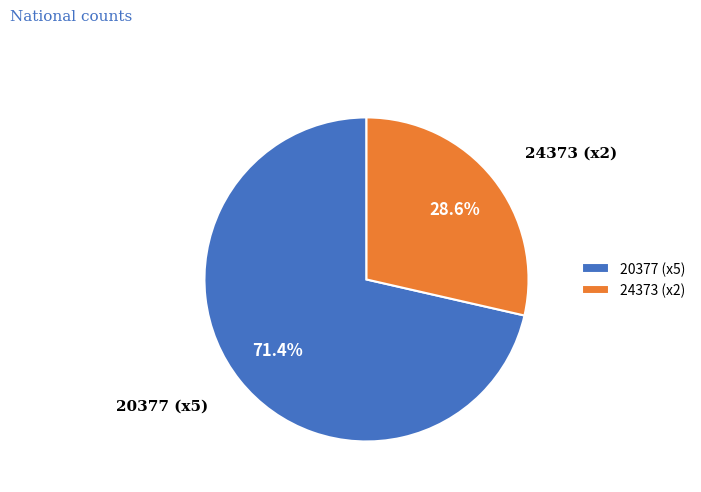

Is there a majority slice in this chart?

Yes